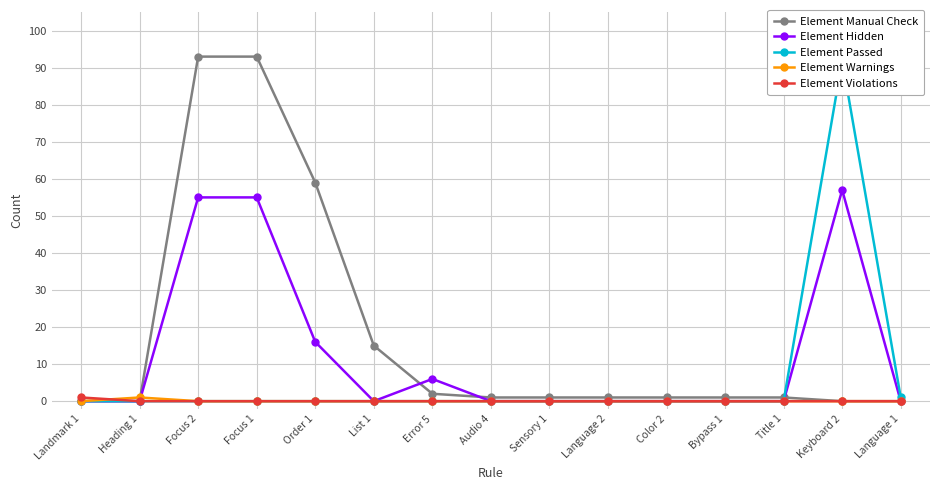

Which series has the largest total across all categories?

Element Manual Check